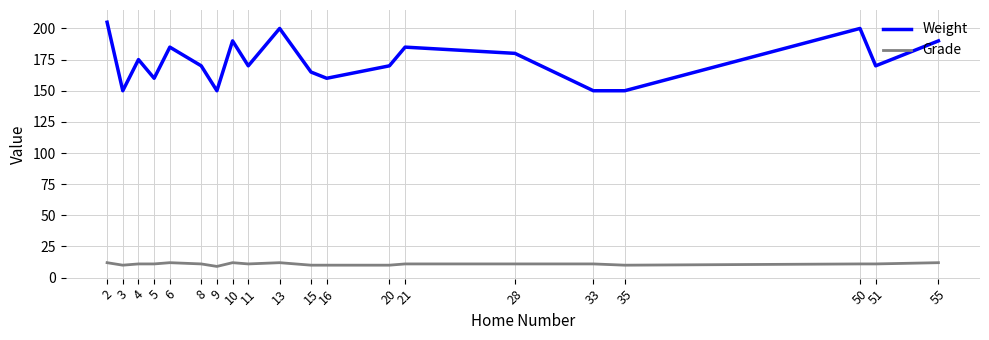

Where is the first local minimum for Weight?

3